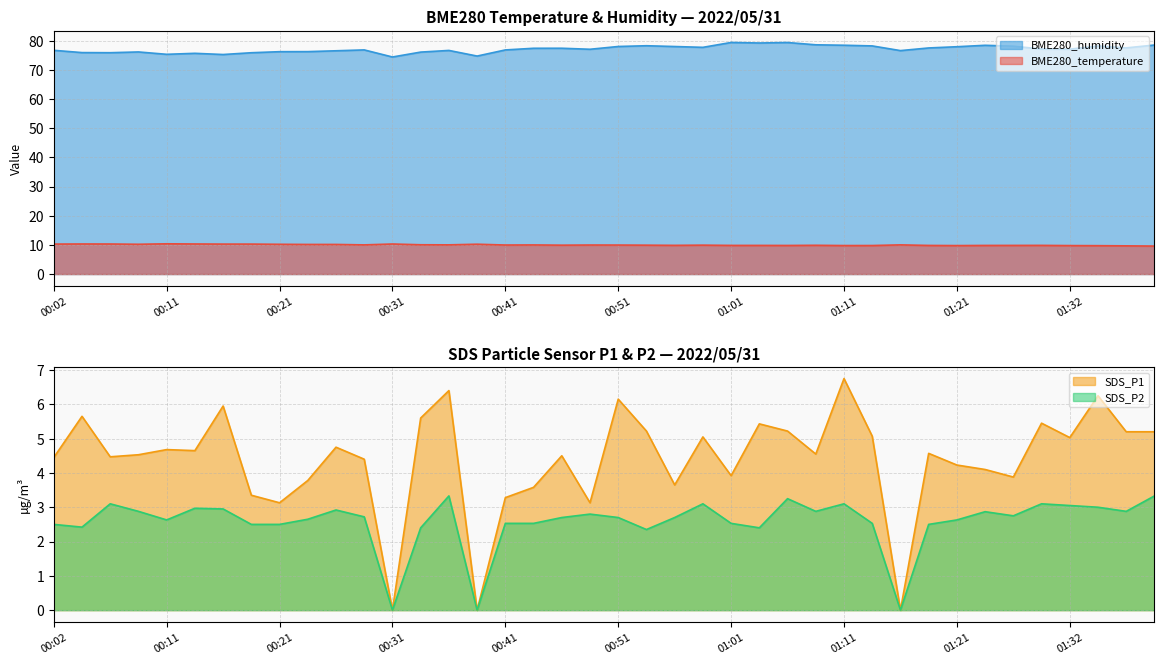

Is the value of SDS_P1 at 01:18 greater than the value of SDS_P2 at 01:01?

Yes